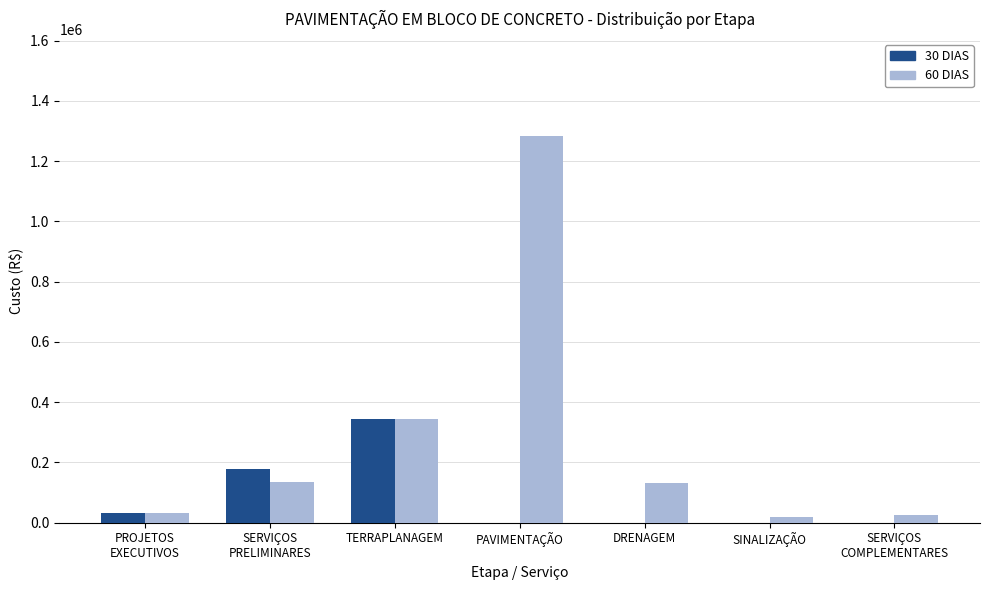

At which label does 60 DIAS first exceed 133344?

SERVIÇOS
PRELIMINARES